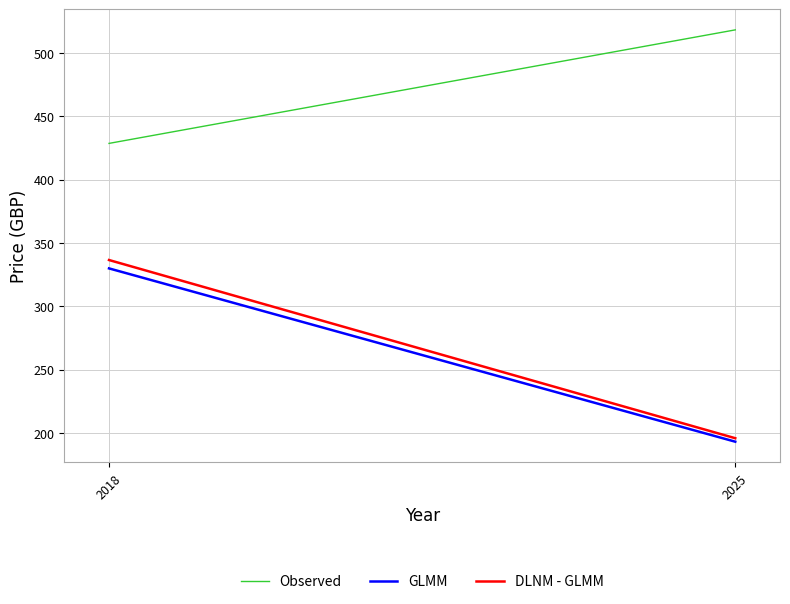

At which label does Observed reach its minimum?

2018